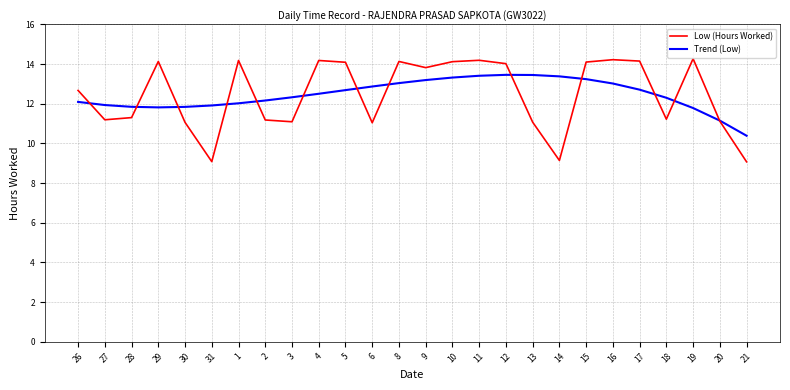

Rank the series at 14 from lowest to highest value.

Low (Hours Worked), Trend (Low)